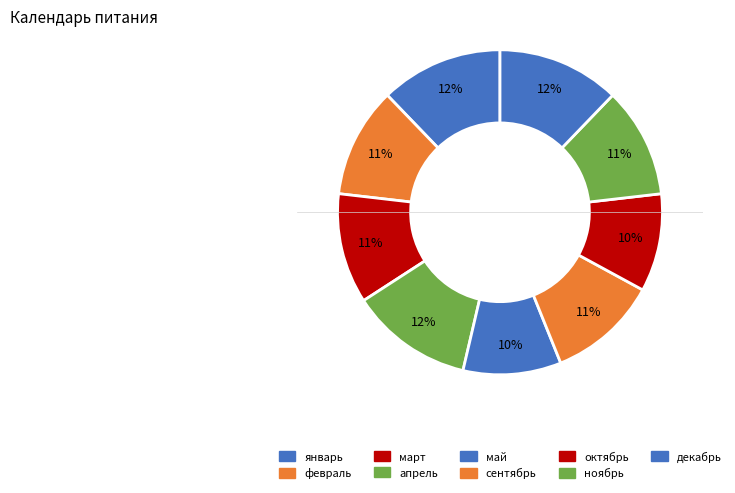

What percentage is NOT represented by декабрь?

87.8%